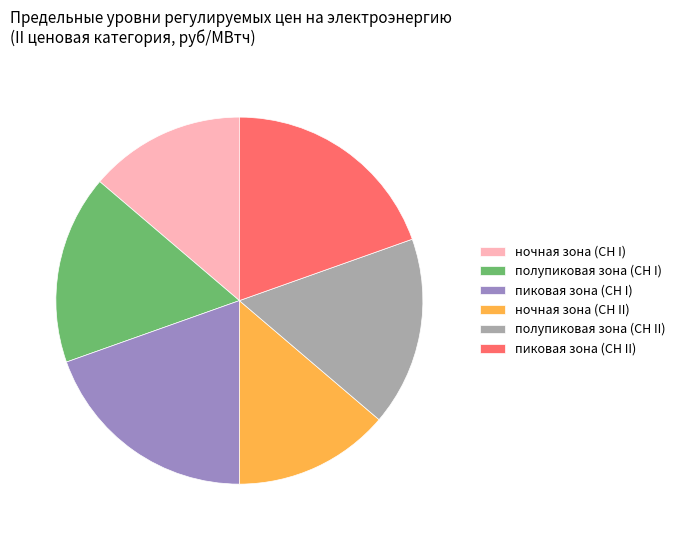

Is полупиковая зона (СН II) the majority of the pie?

No